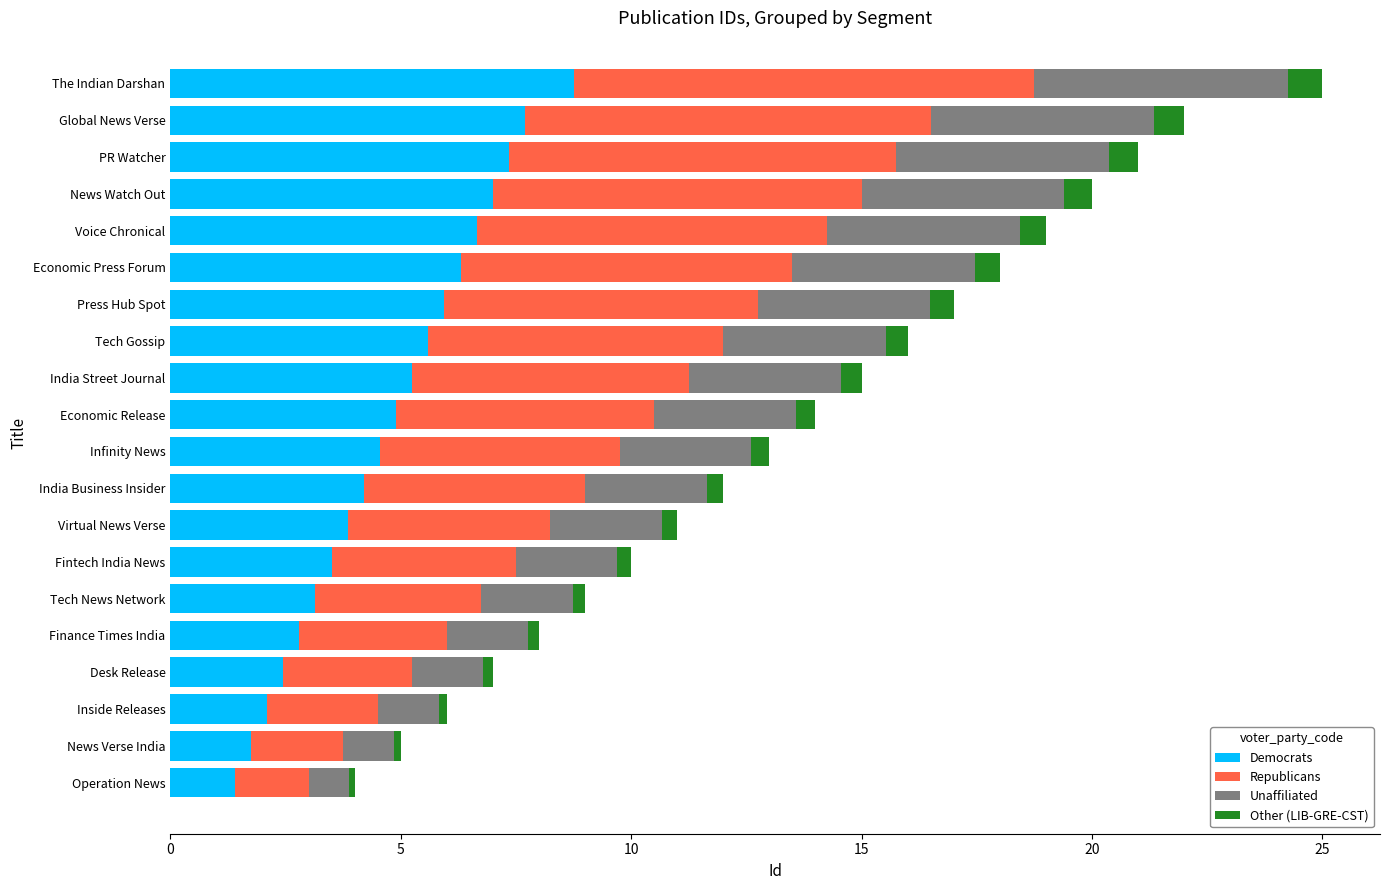

What is the average value of the Democrats series?

4.8